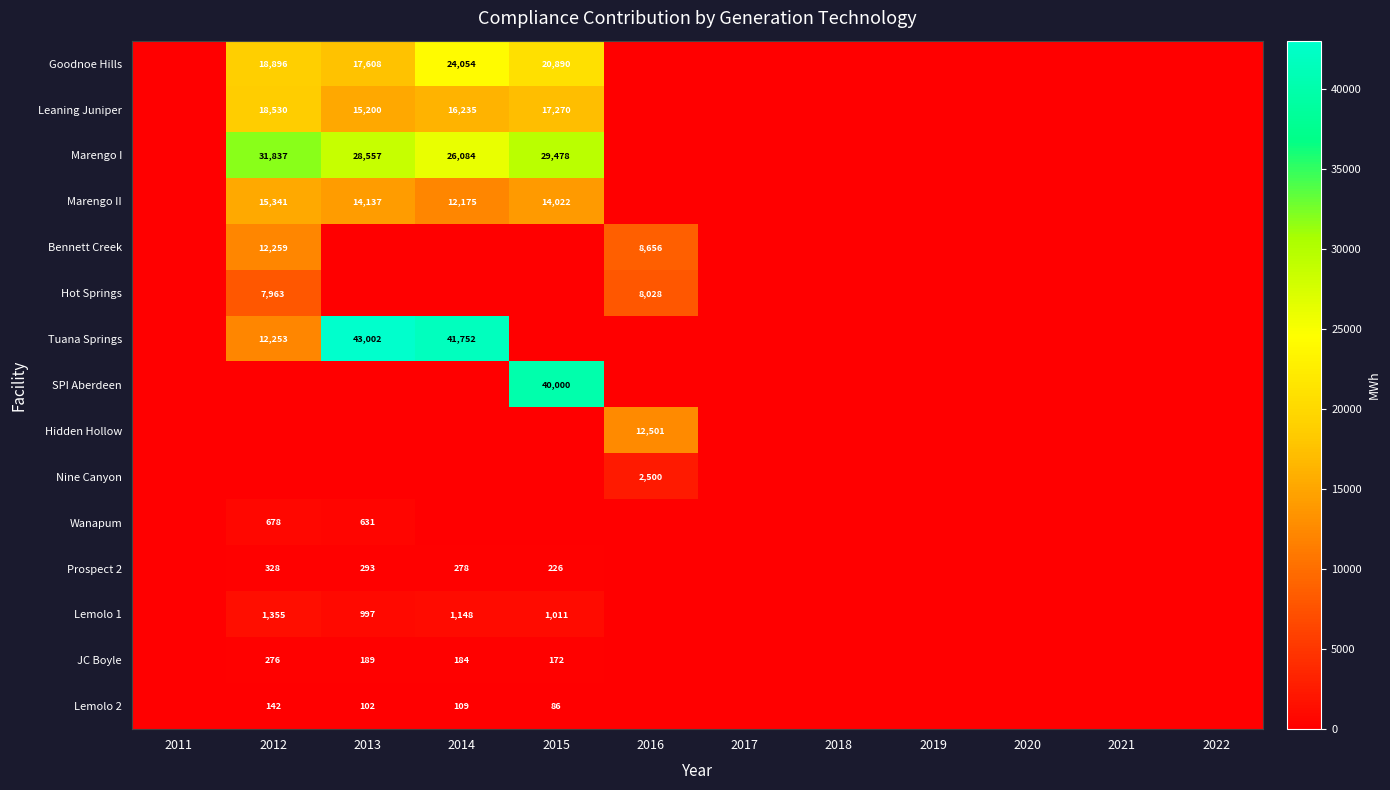

Is it true that Marengo I equals 17110 at 2013?

False